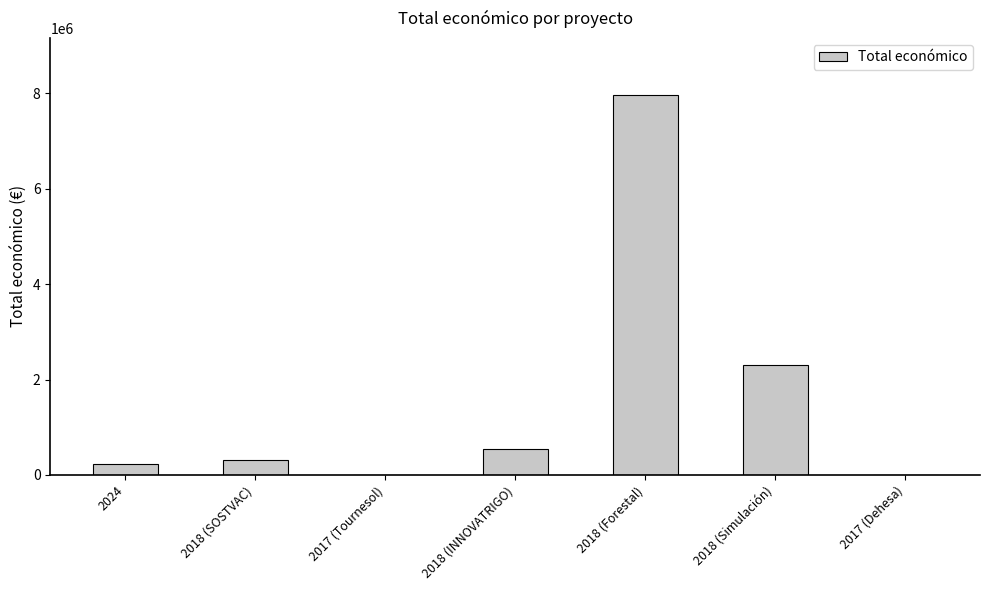

The value at 2024 is 228516. True or false?

True